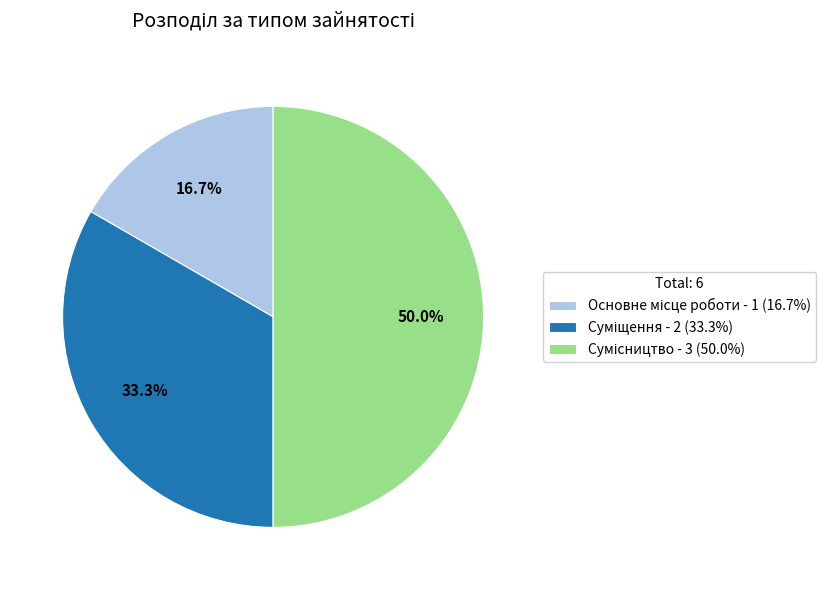

Count the number of slices in the pie.

3